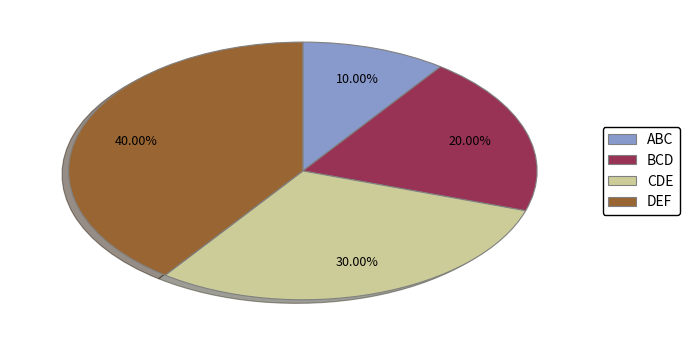

Does any single category account for the majority?

No